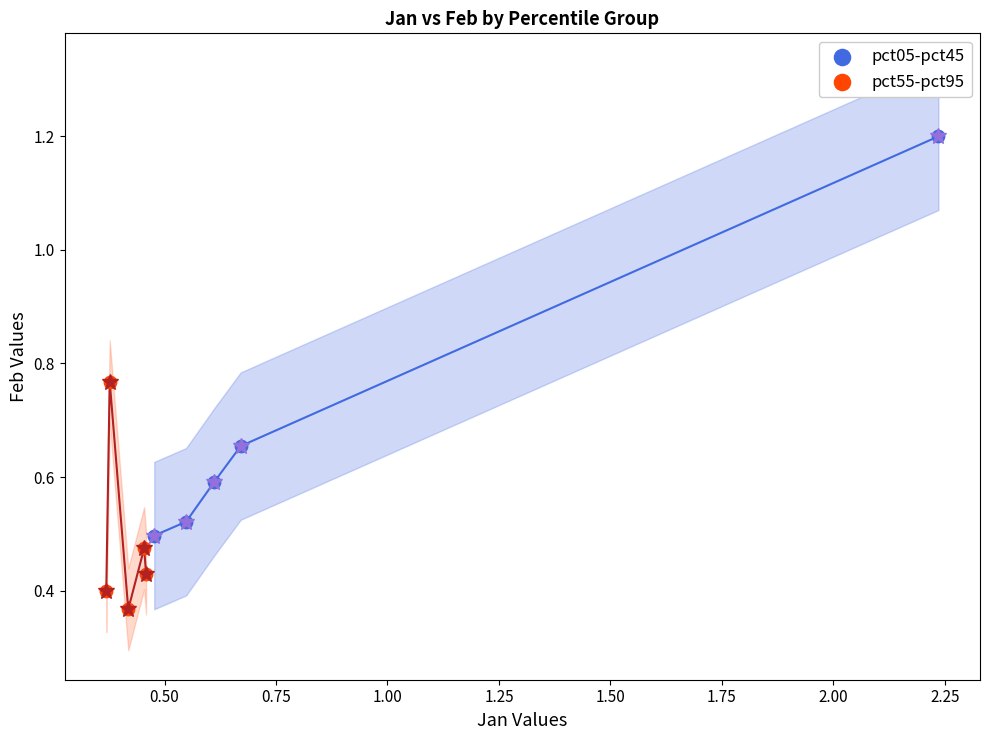

Which series contains the lowest Y value?

pct55-pct95